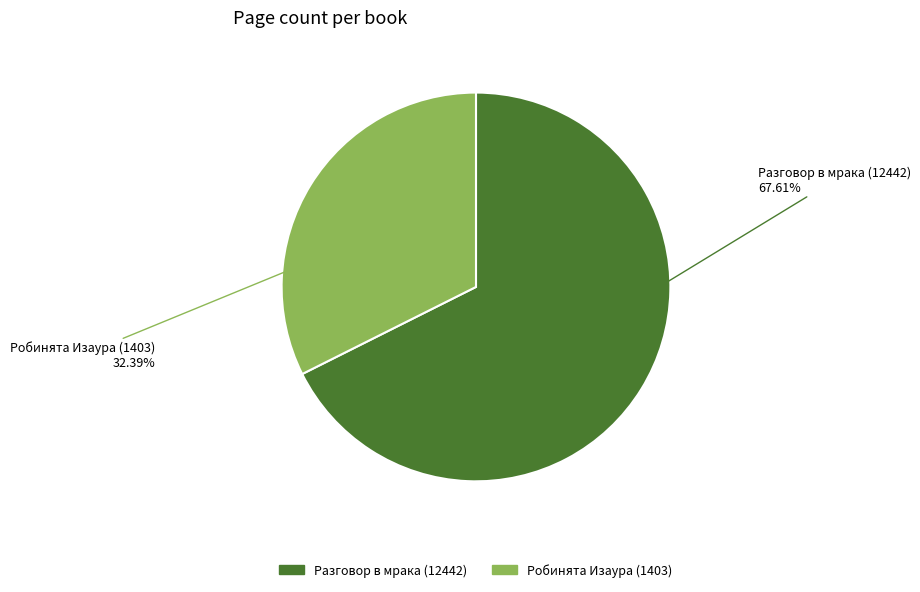

To the nearest percent, what is the difference between the Робинята Изаура (1403) and Разговор в мрака (12442) slice percentages?

35%